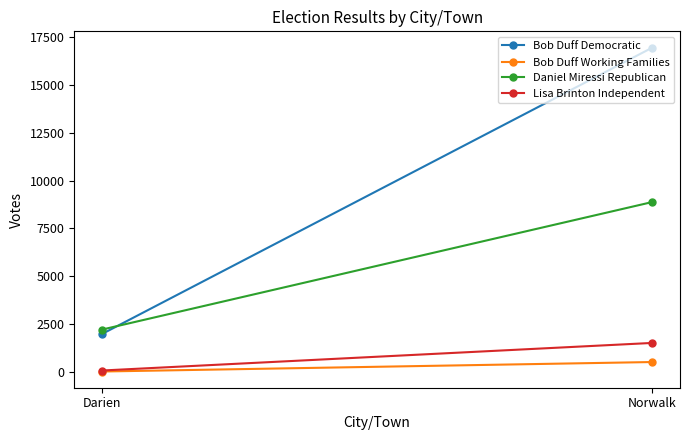

Rank the series at Darien from highest to lowest value.

Daniel Miressi Republican, Bob Duff Democratic, Lisa Brinton Independent, Bob Duff Working Families